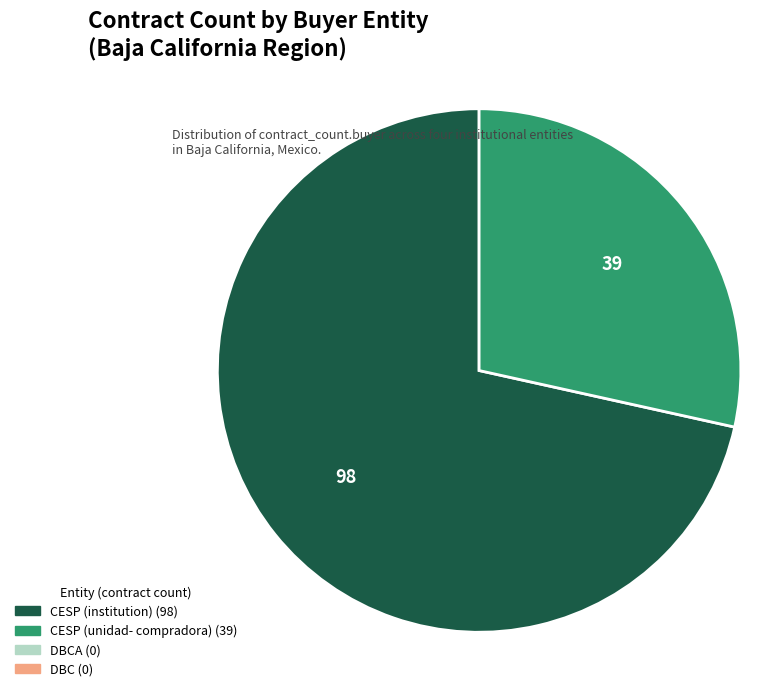

How many slices are in this pie chart?

2